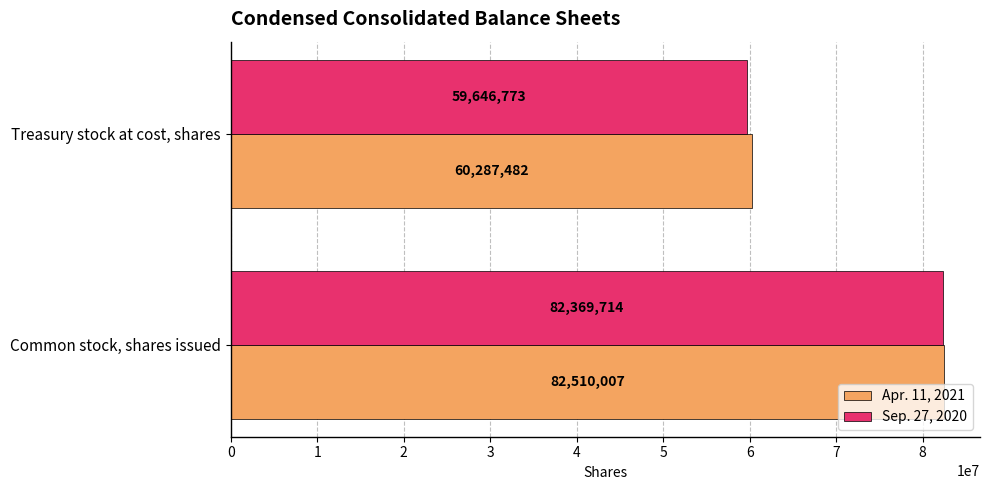

Rank the series by their maximum value, from highest to lowest.

Apr. 11, 2021, Sep. 27, 2020